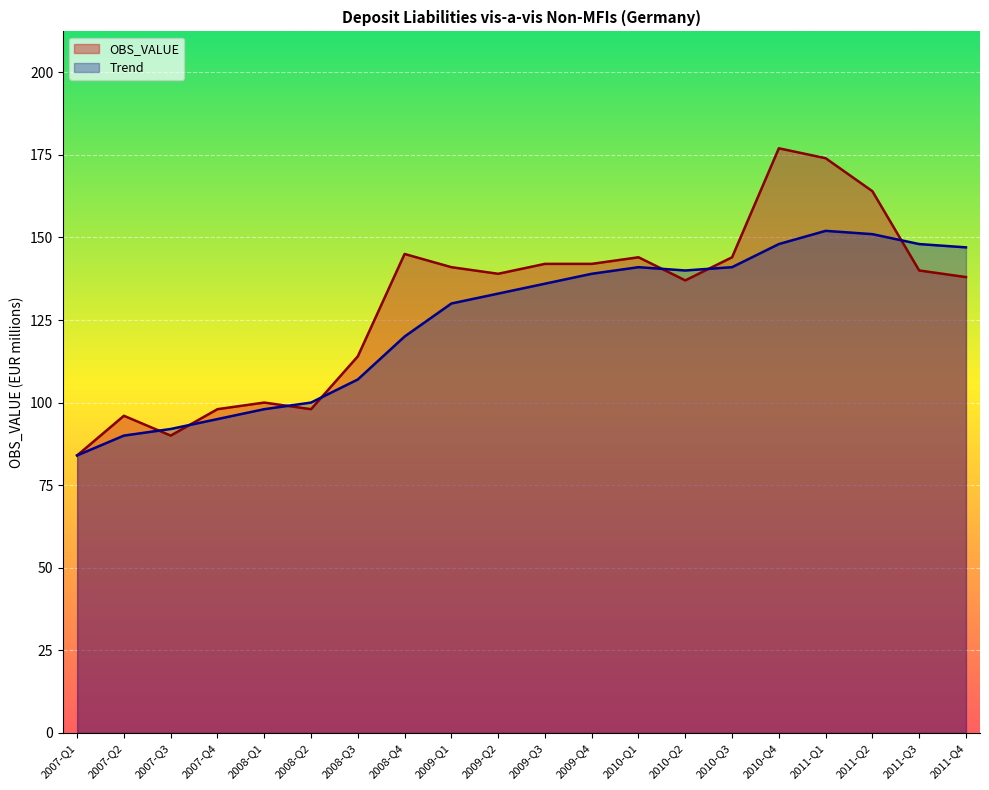

Which series has the widest spread of values?

OBS_VALUE